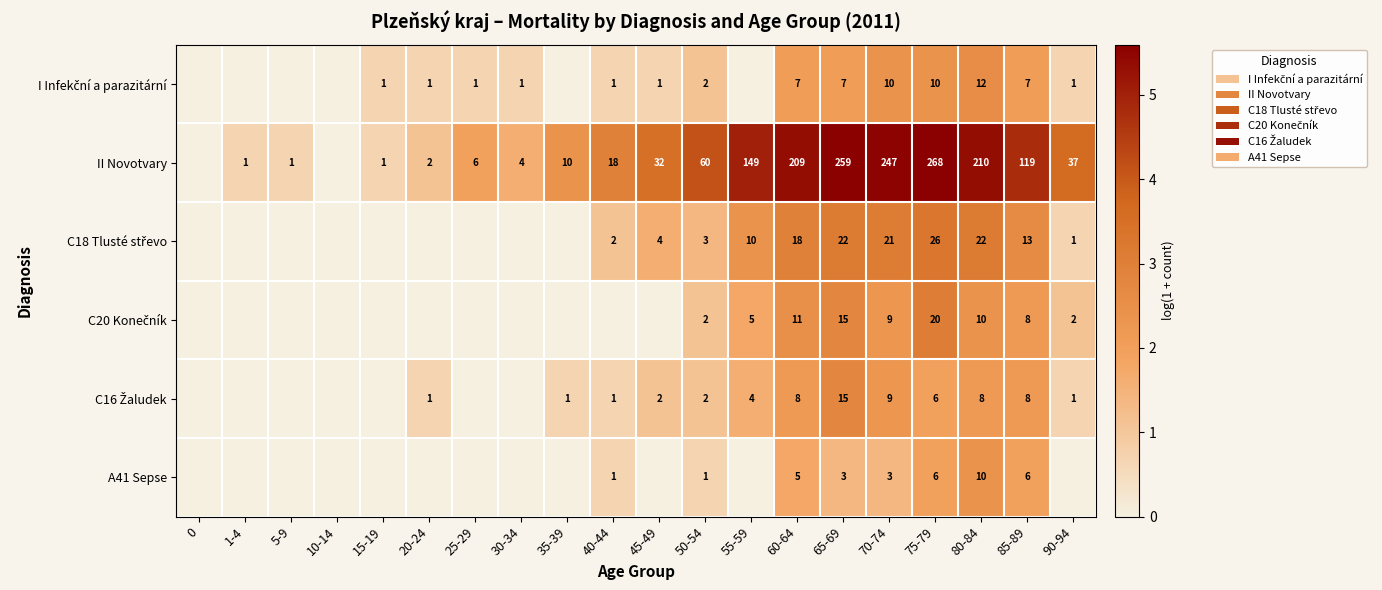

Between 70-74 and 35-39, which is larger?

70-74